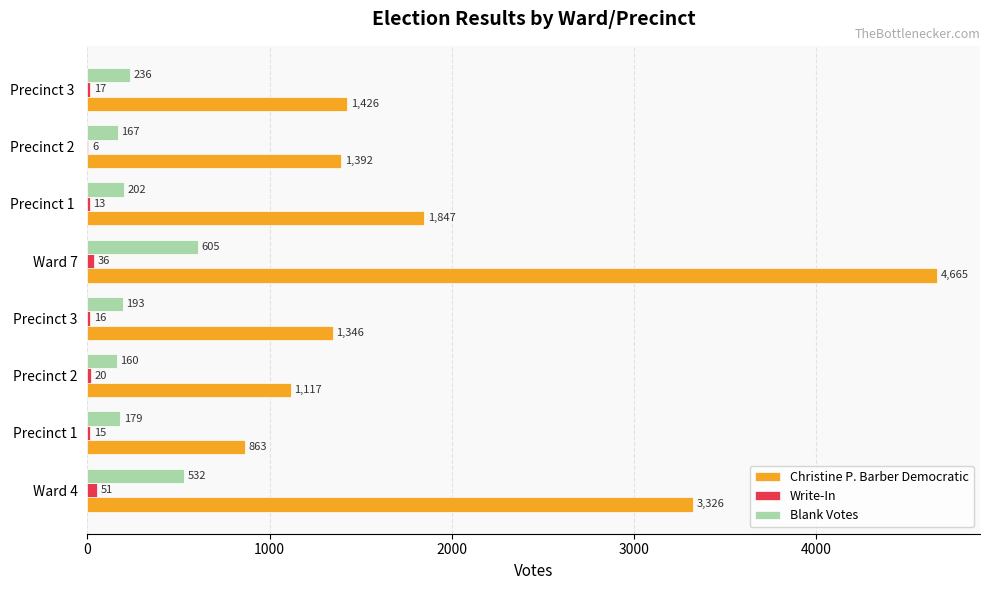

The Christine P. Barber Democratic series shows 1949 at Precinct 2 . True or false?

False